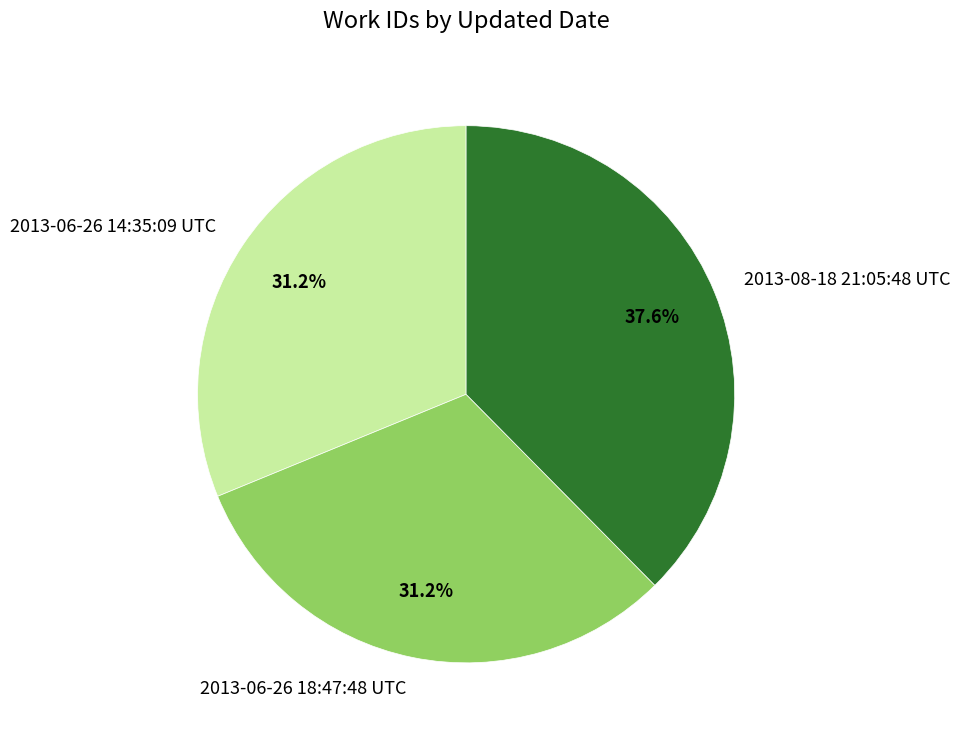

Between 2013-08-18 21:05:48 UTC and 2013-06-26 14:35:09 UTC, which is larger?

2013-08-18 21:05:48 UTC